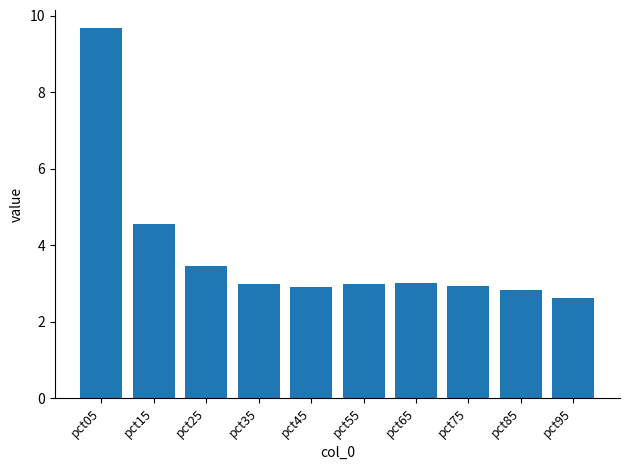

Approximately how many times larger is the value at pct45 compared to pct05?

0.3